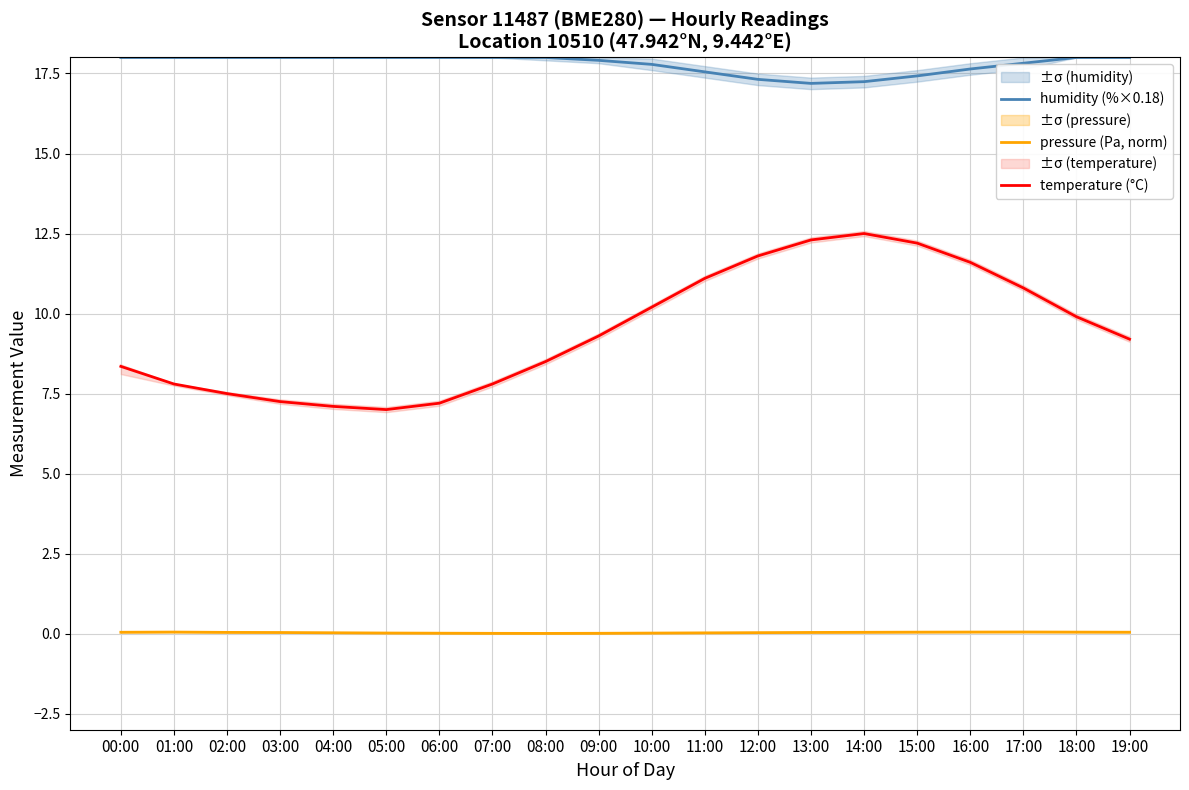

What is the label of the 1st point from the left?

00:00